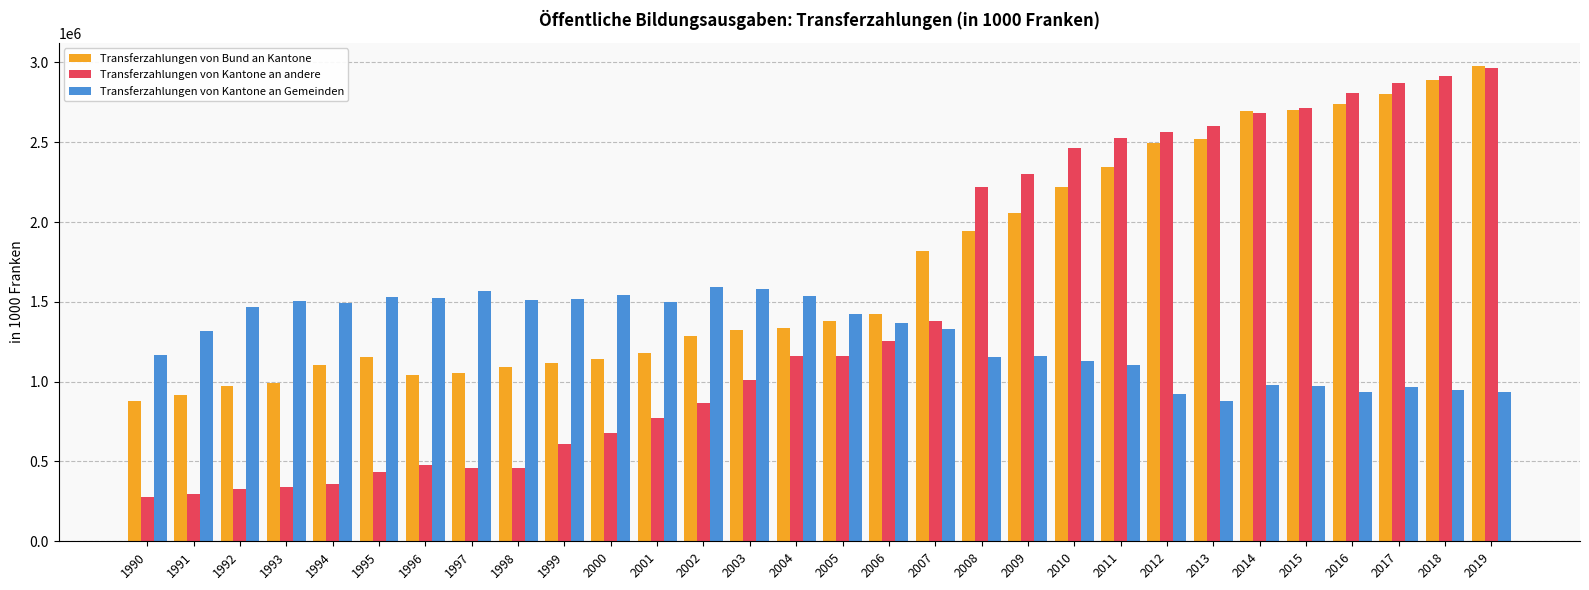

Does the chart contain stacked bars?

No